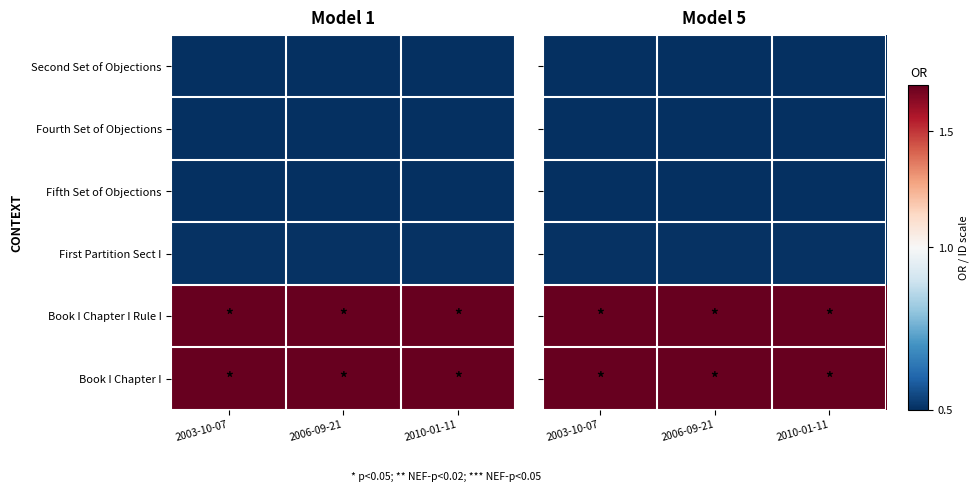

The Fifth Set of Objections series shows 0.5 at 2003-10-07. True or false?

True